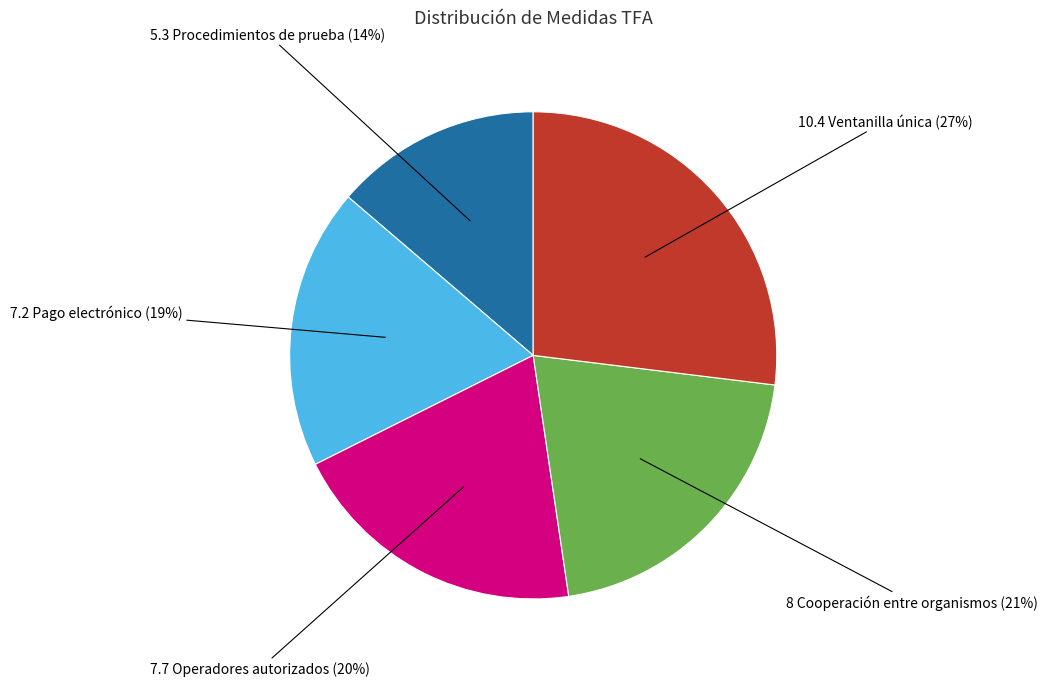

To the nearest percent, what portion does 10.4 Ventanilla única represent?

27%